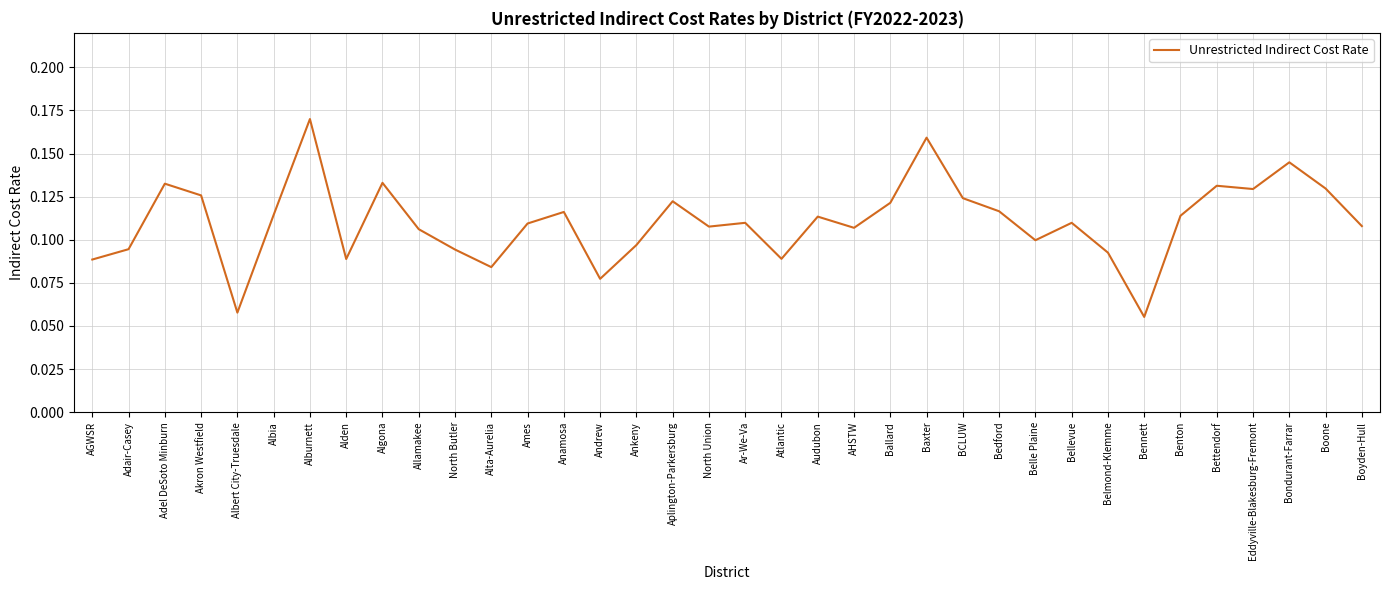

What is the sum of all values?

4.0